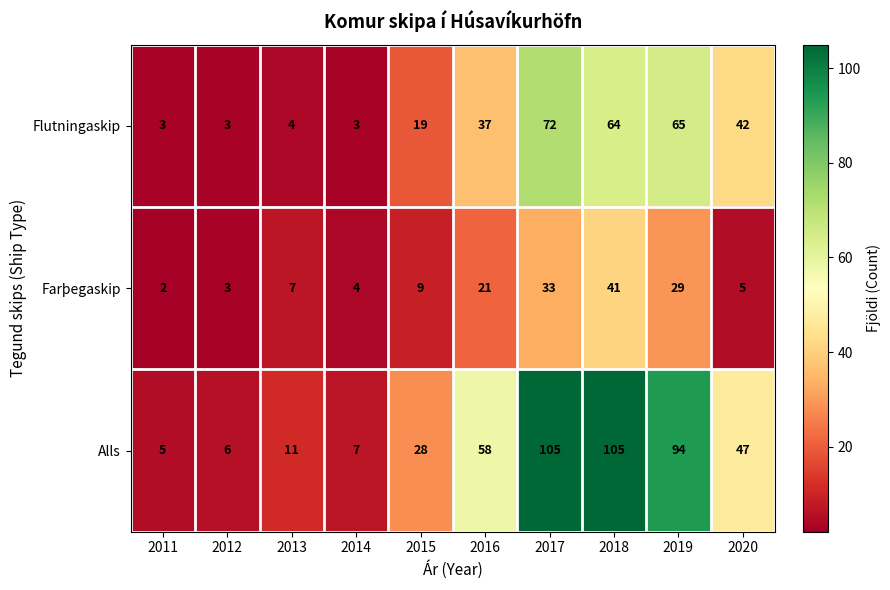

List the series in order of their overall mean, lowest first.

Farþegaskip, Flutningaskip, Alls